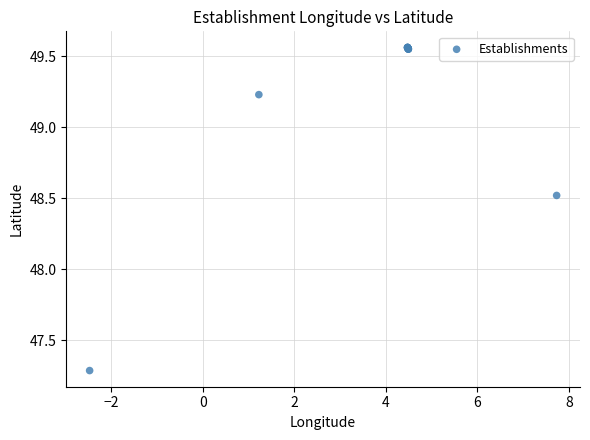

What Y value in the scatter plot is closest to 48?

48.5